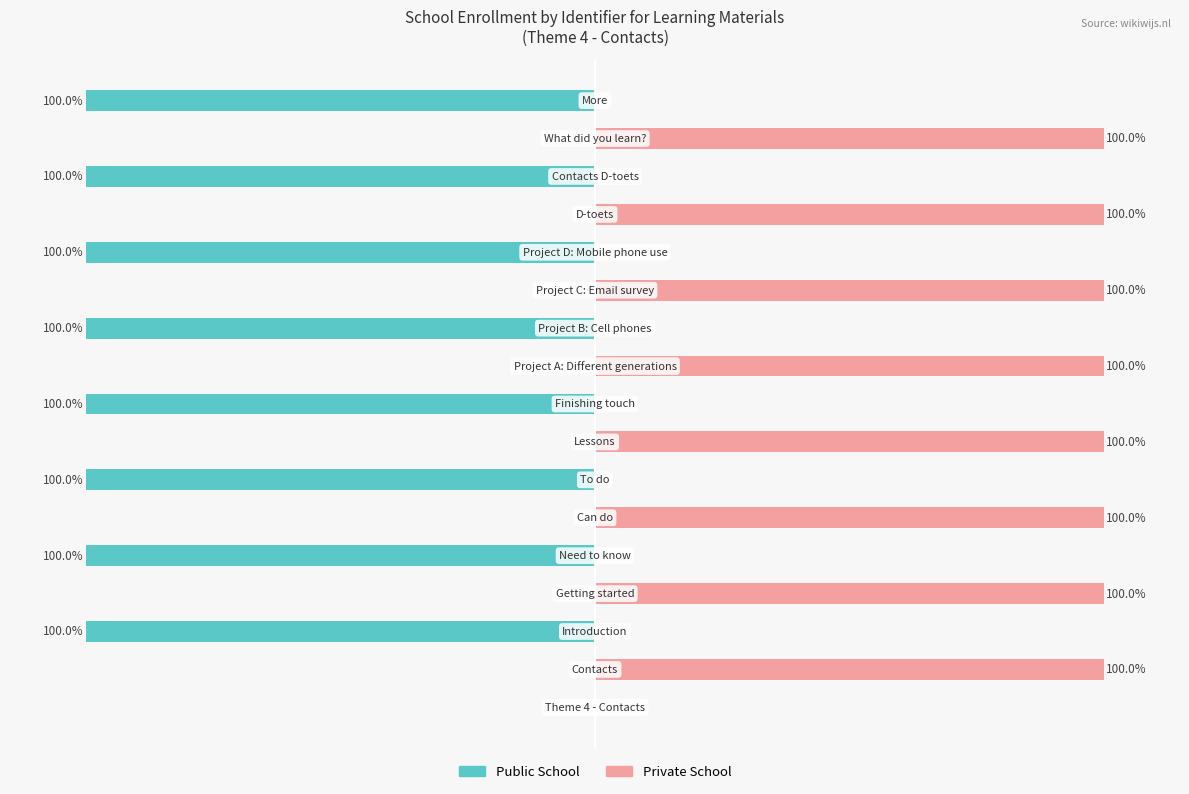

Which series has the largest total across all categories?

Private School